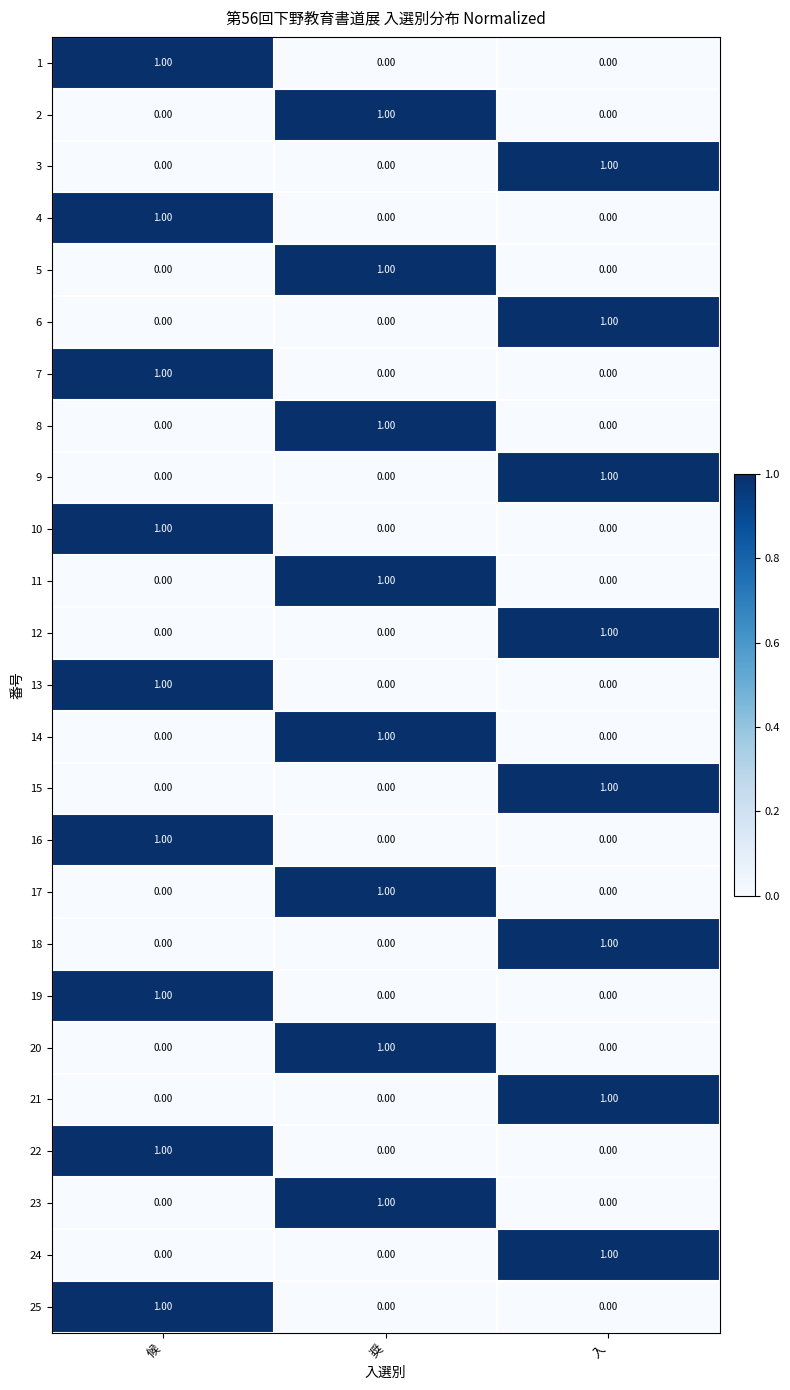

At how many categories does at least one series exceed 0?

3